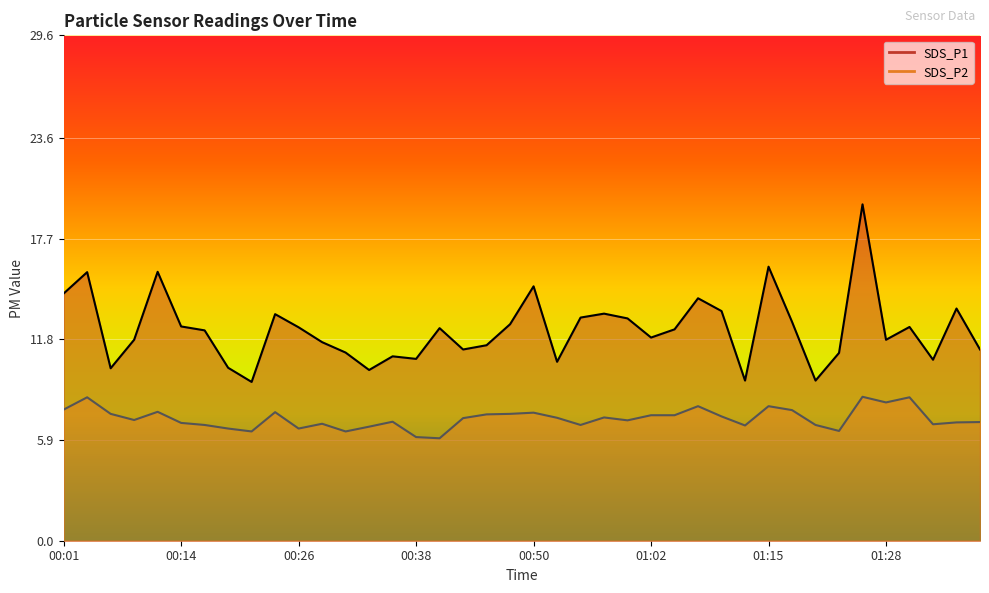

Is it true that SDS_P2 equals 6.6 at 00:18?

True